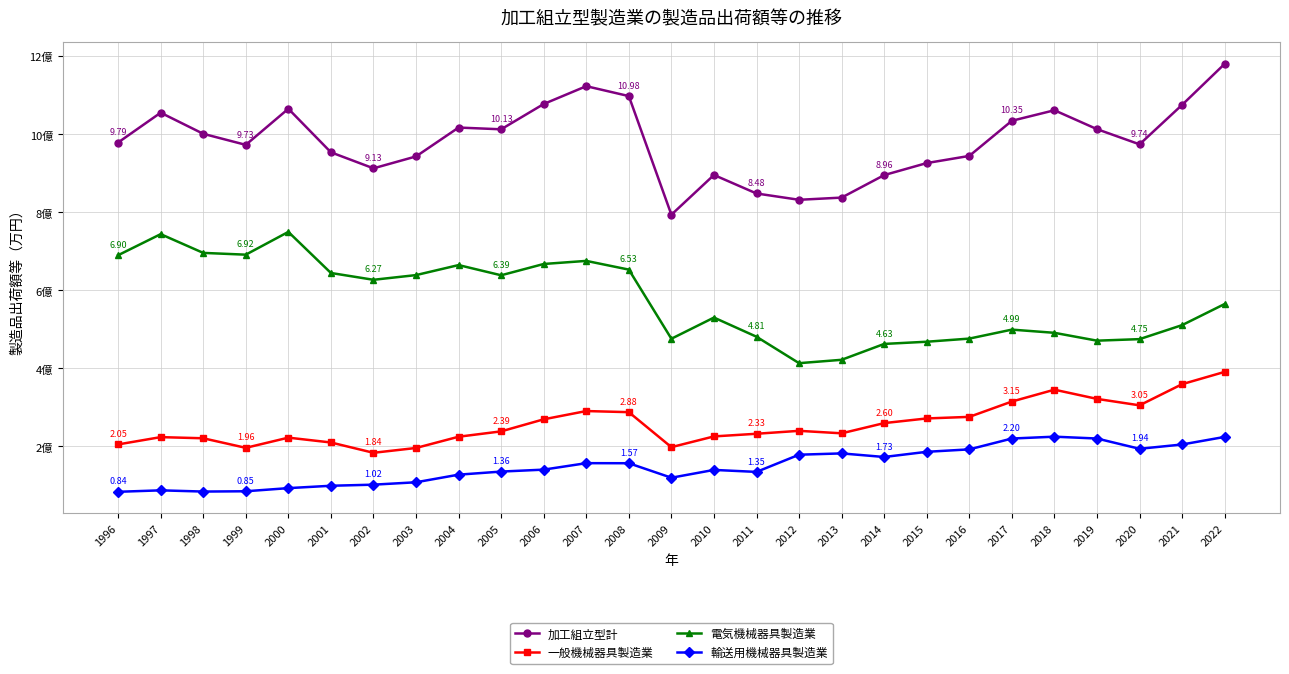

At which label is 輸送用機械器具製造業 closest to 154391595?

2008